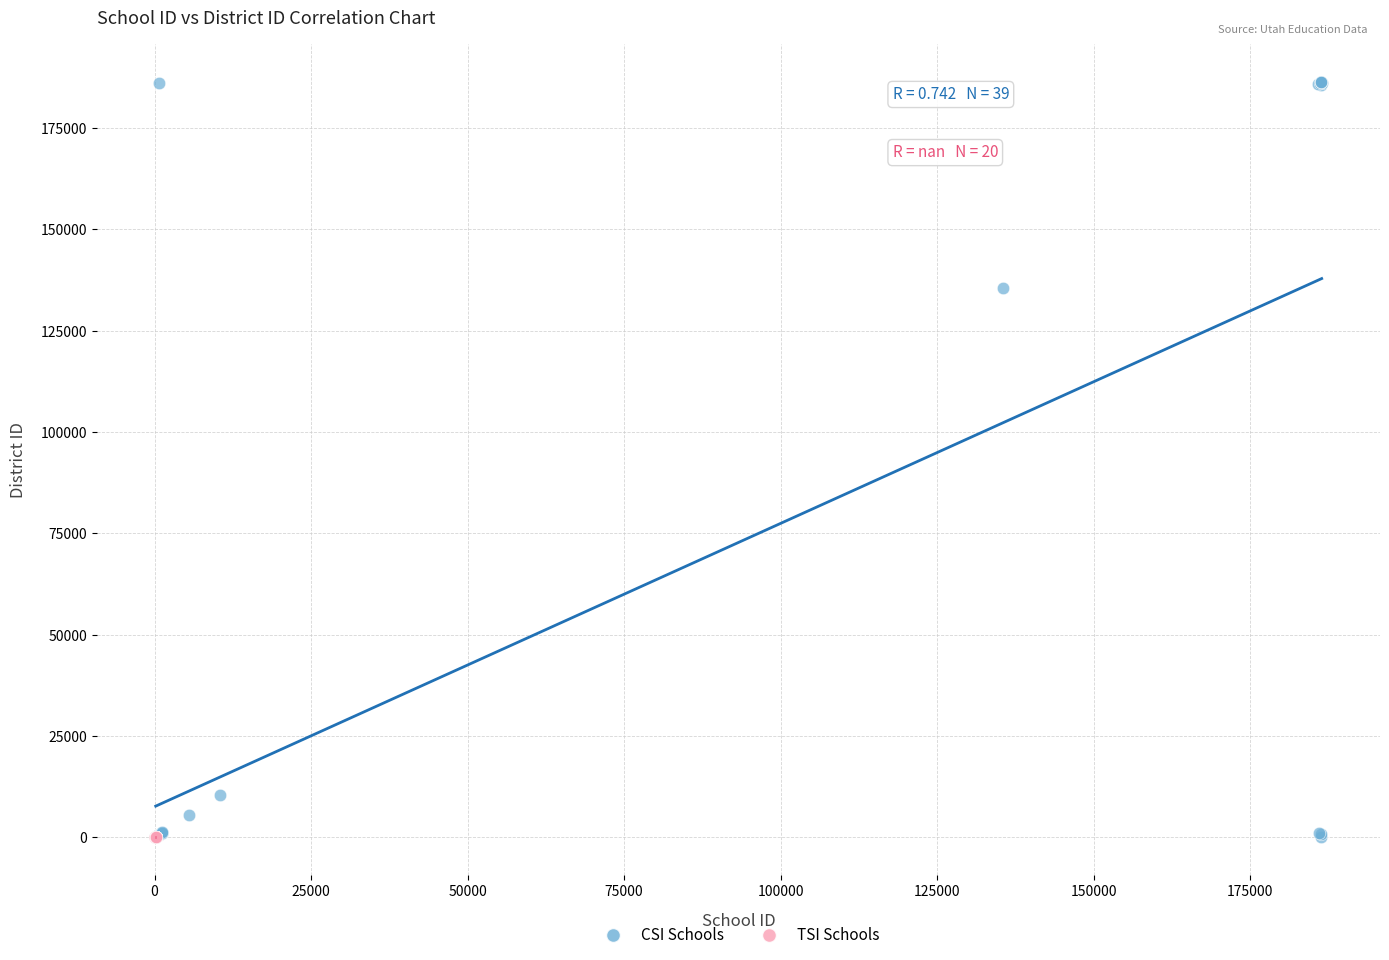

Which series contains the highest Y value?

CSI Schools